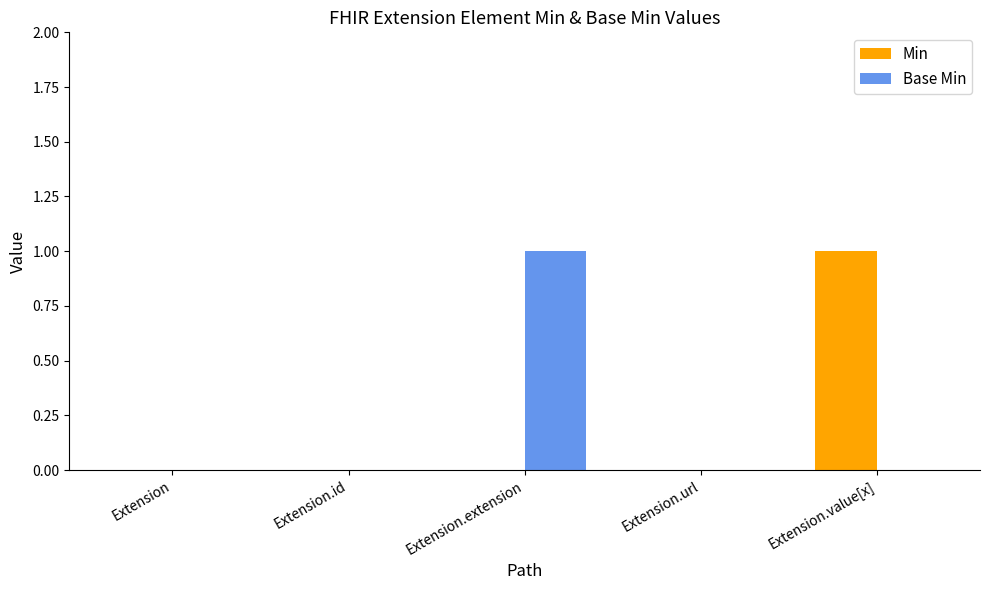

The Base Min series shows 0 at Extension.extension. True or false?

False